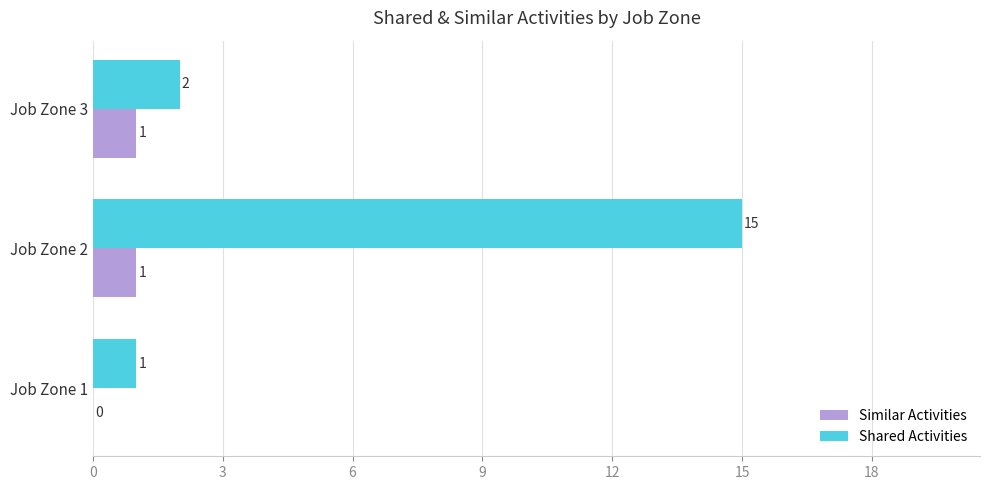

How many positive values does the Similar Activities series have?

2